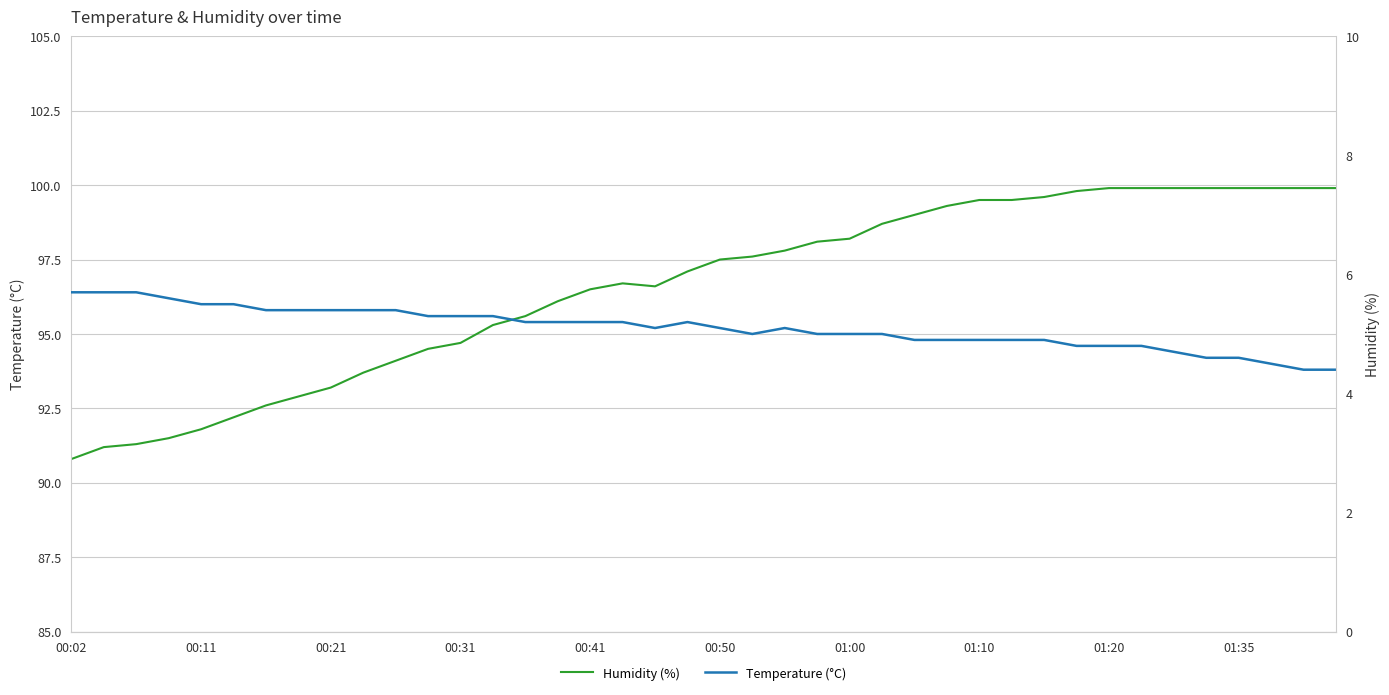

Read the Humidity value at 26.

99.0